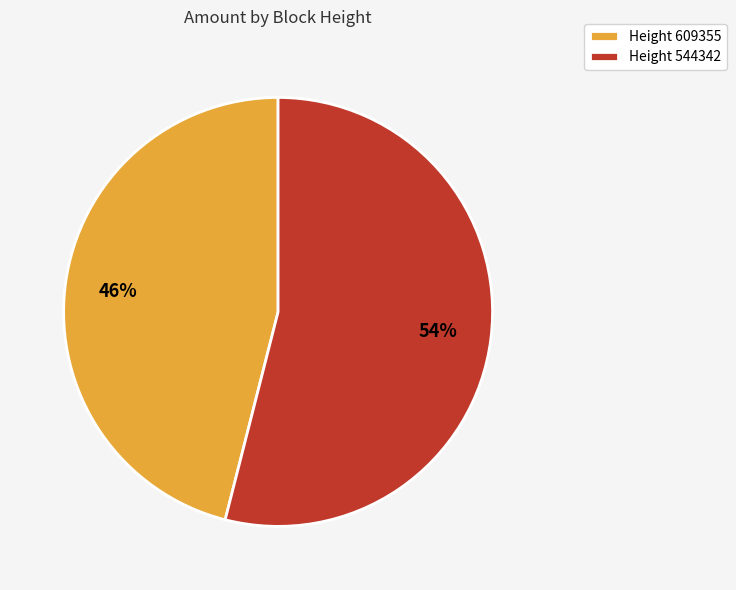

Rank the categories by value from highest to lowest.

Height 544342, Height 609355